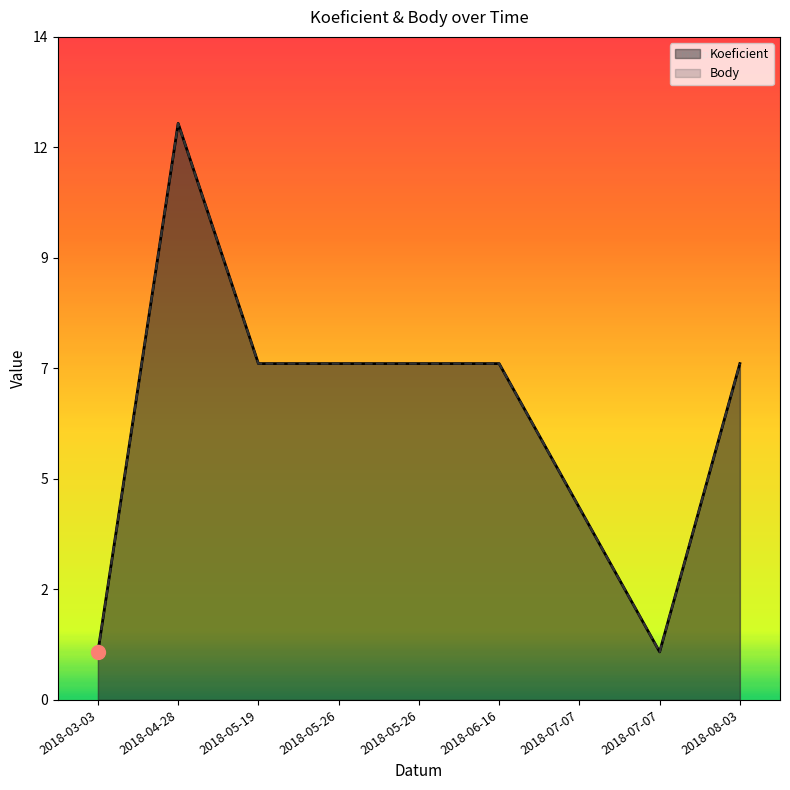

What is the highest value of the Koeficient series?

12